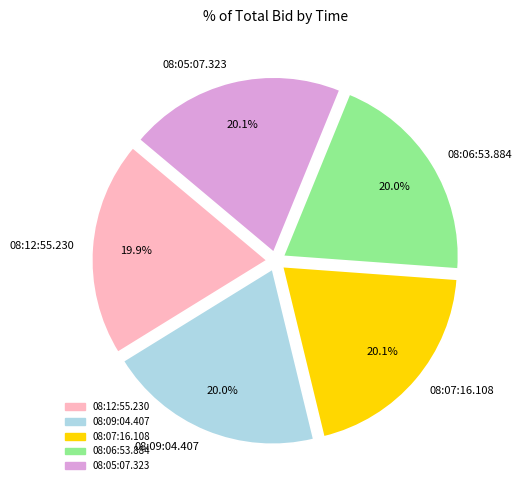

To the nearest percent, what is the average slice percentage?

20%